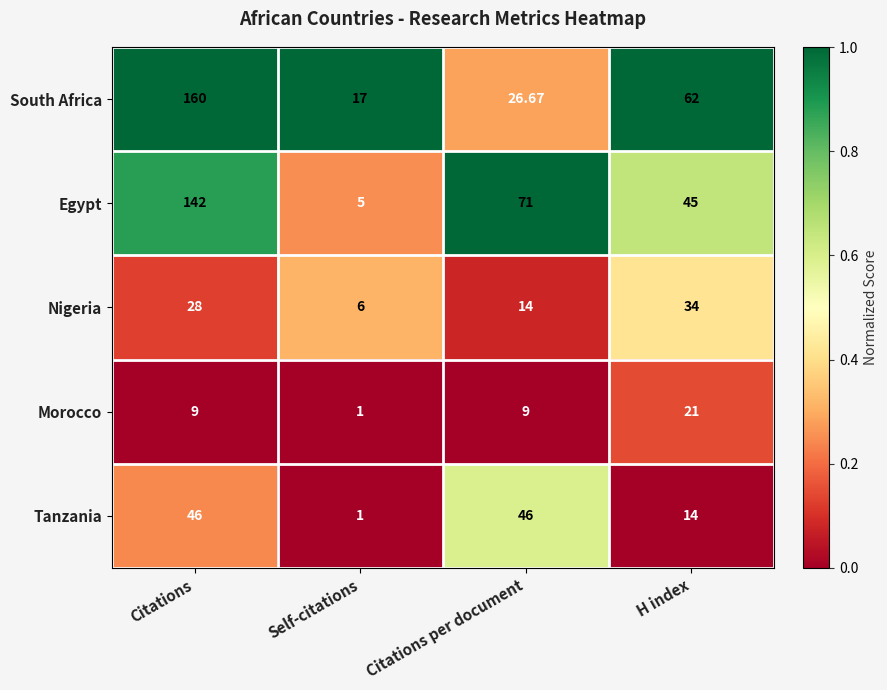

Which category has the highest value in the Nigeria series?

H index